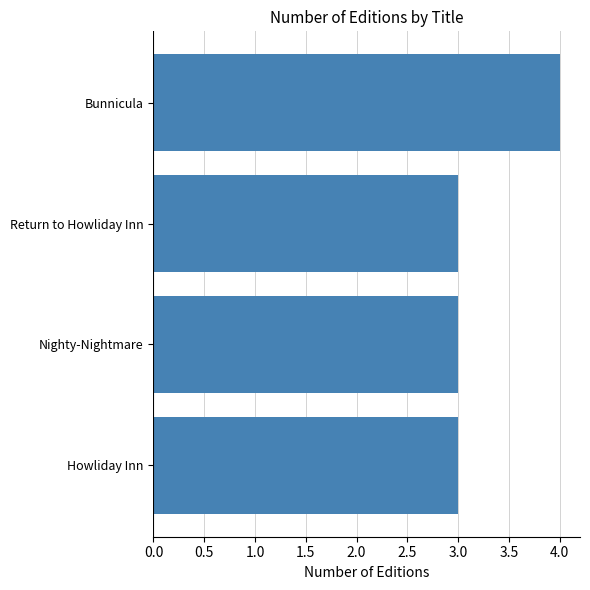

What is the label of the 2nd bar from the bottom?

Nighty-Nightmare